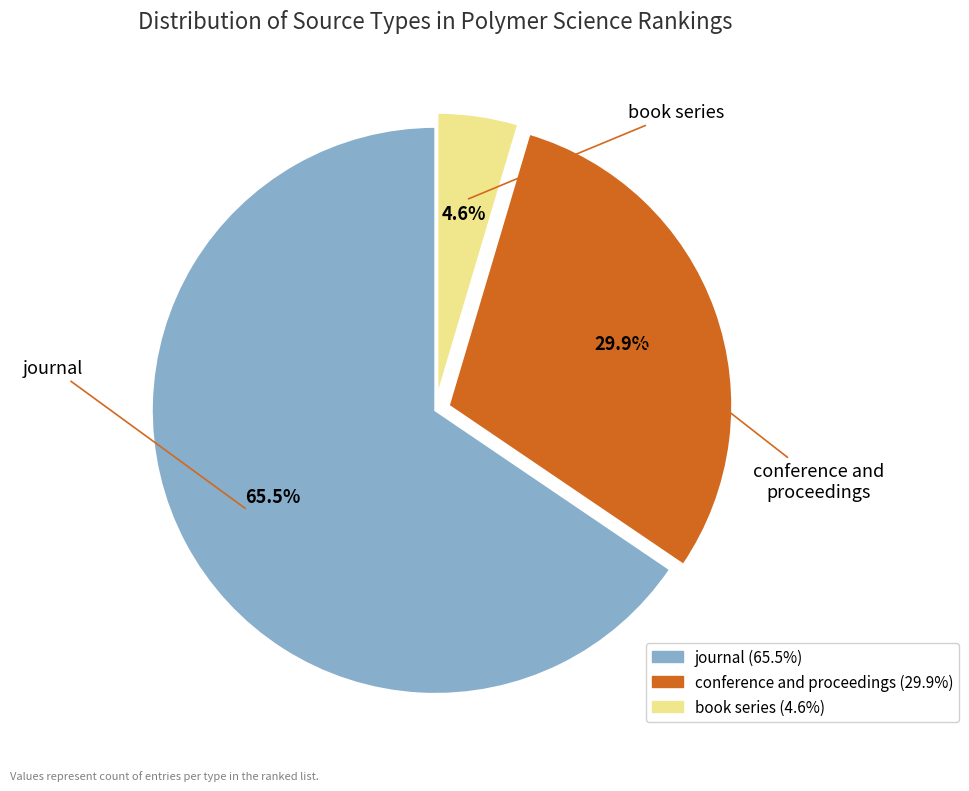

What is the majority slice?

journal